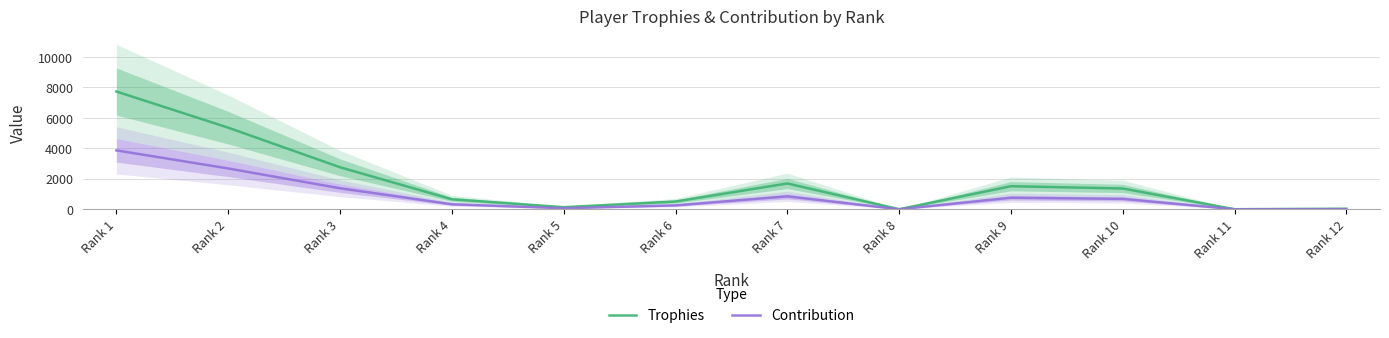

What are all the series names shown in the legend?

Trophies, Contribution